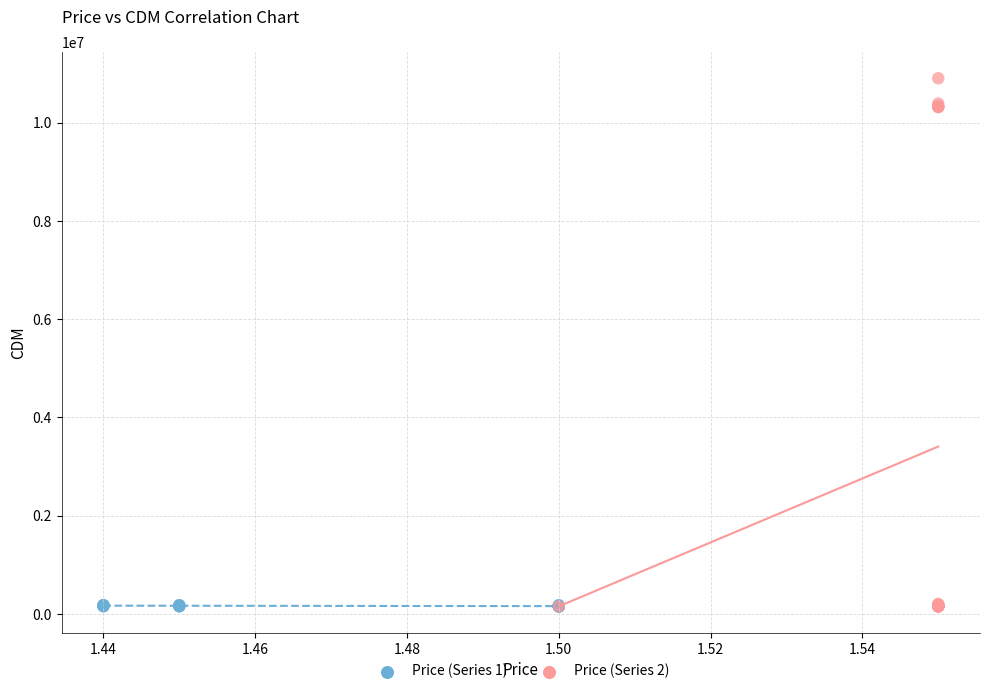

Which series has the widest spread of Y values?

Price (Series 2)